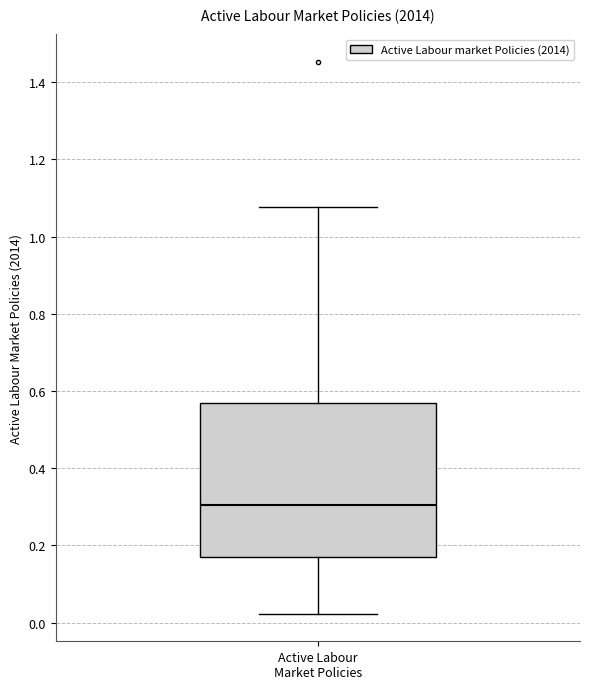

Transcribe this box plot: give where the median line is, the range the box spans, and where the two whiskers end, as read against the y-axis. The values are not printed on the chart, so give them approximately, as read against the axis.

median 0.30, box 0.18 to 0.56, whiskers 0.02 to 1.08